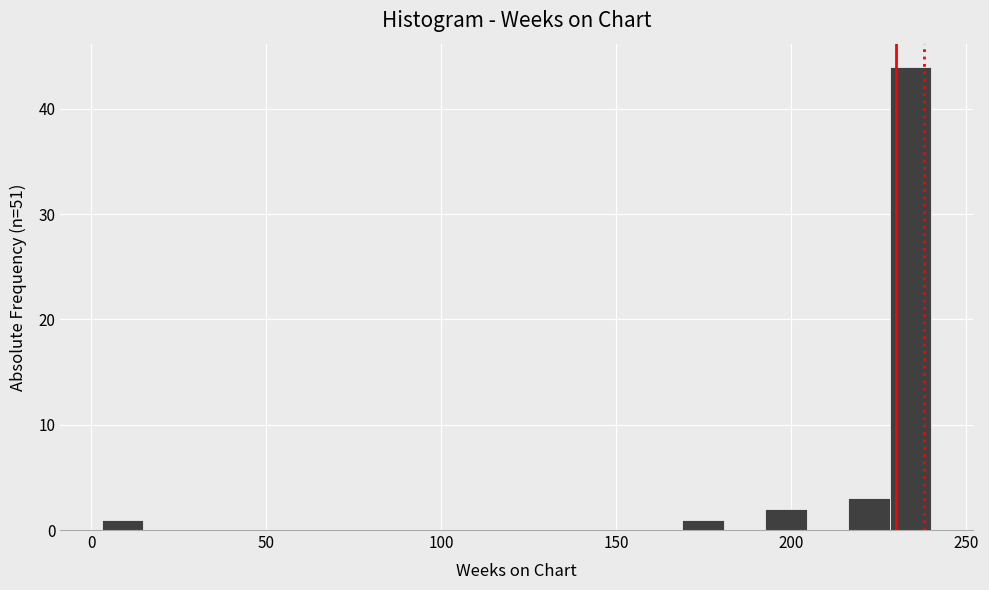

Around what value on the x-axis is the tallest bar? Give the approximate position of its centre, as read against the axis.

235